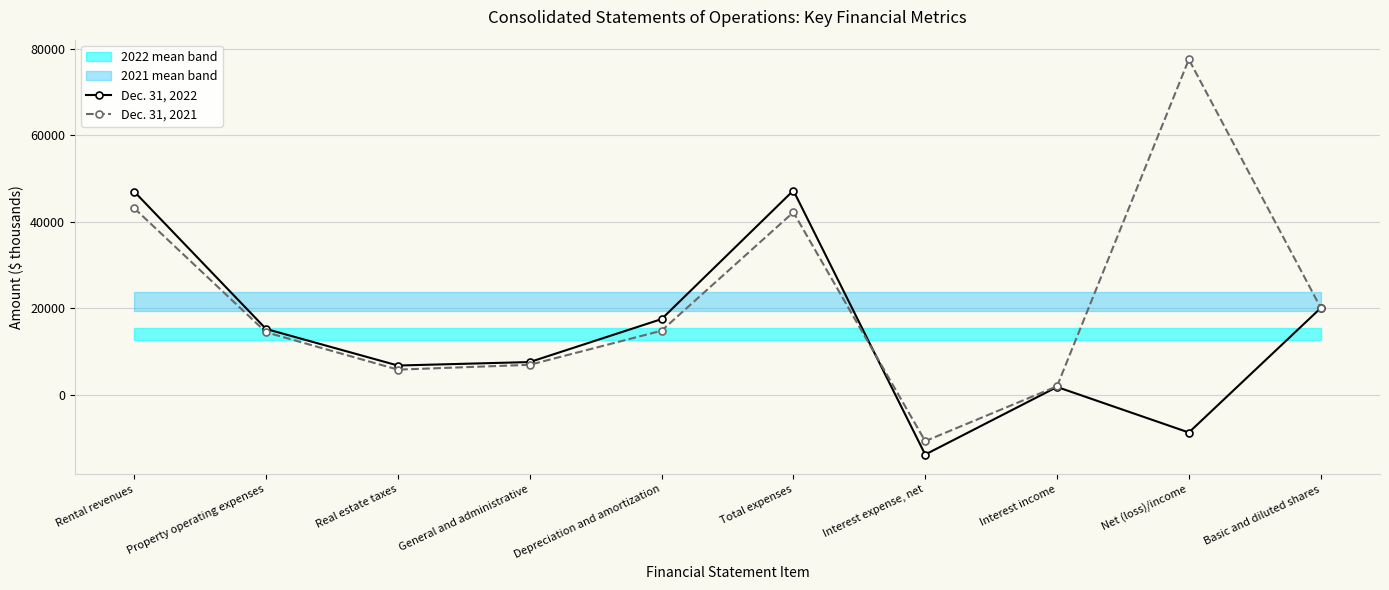

In Dec. 31, 2022, how many points are lower than both neighbors (excluding endpoints)?

3